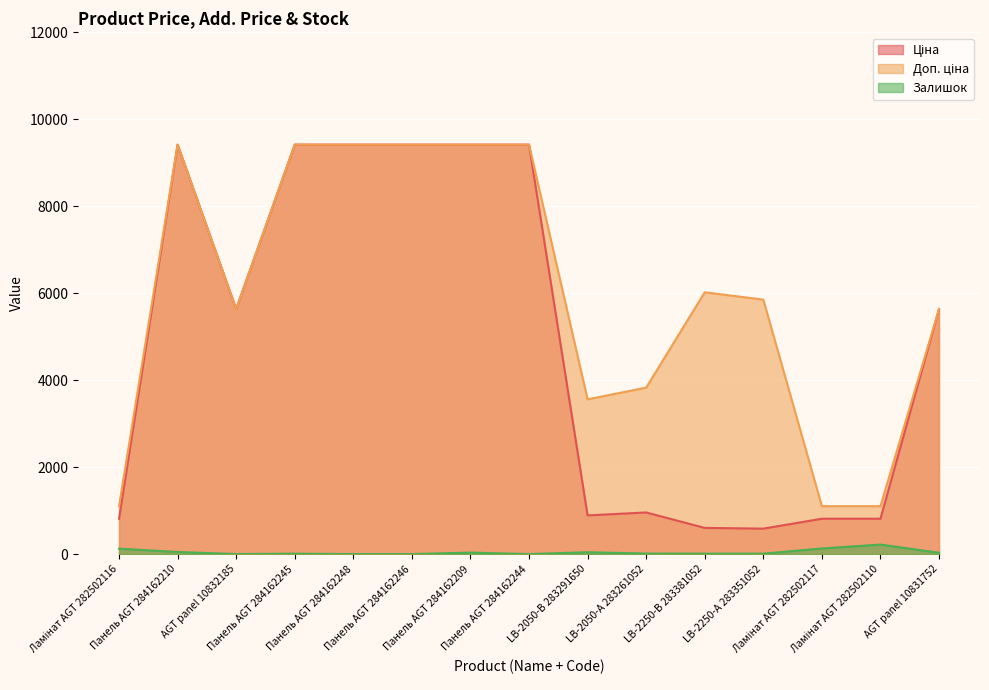

List the series in order of their peak value, highest first.

Ціна, Доп. ціна, Залишок